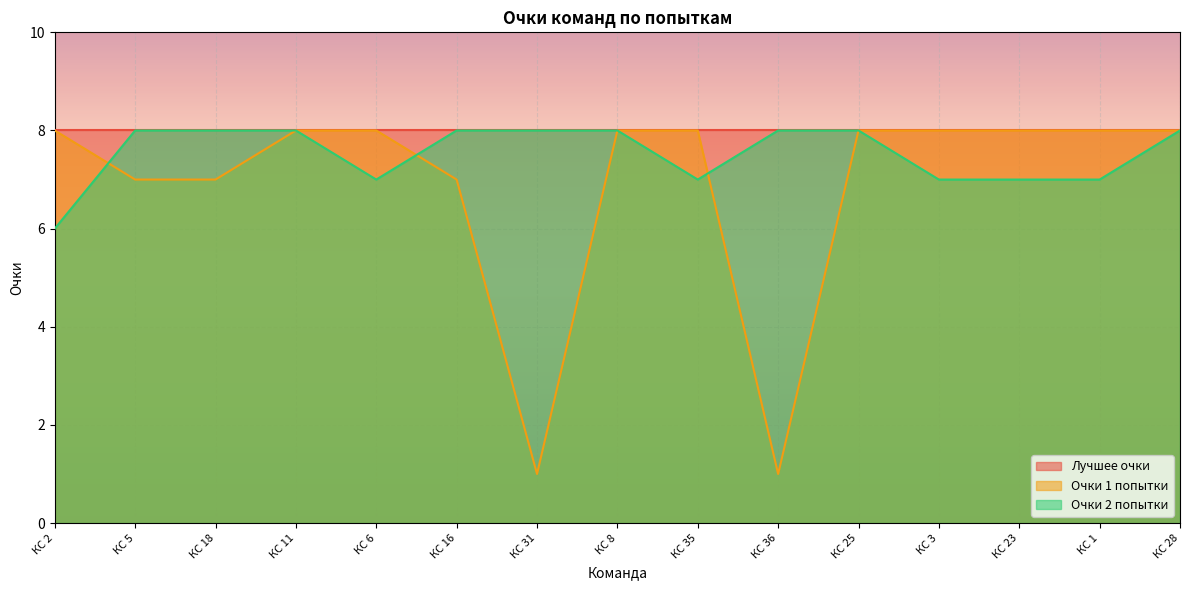

Which category has the lowest value in the Очки 2 попытки series?

КС 2